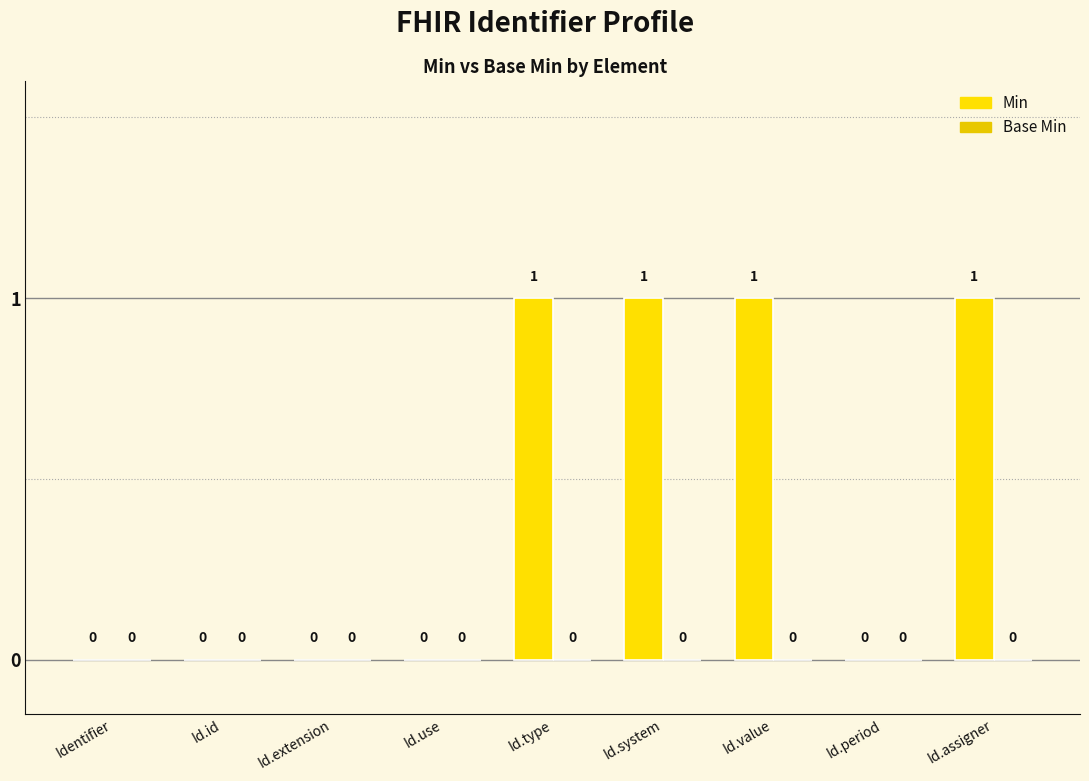

How many data points does each series have?

9